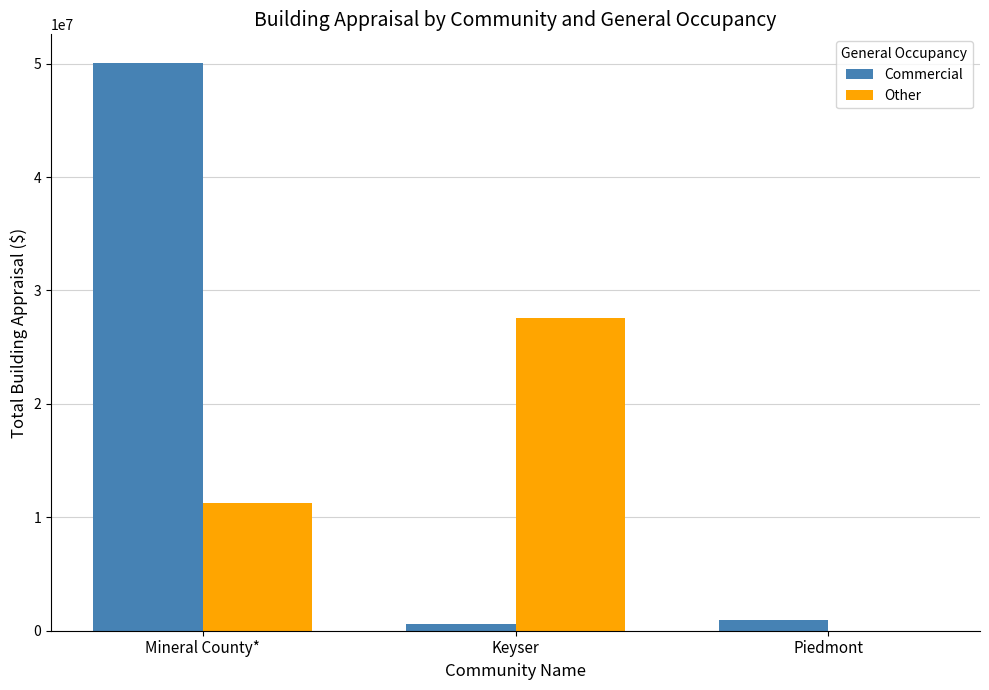

Which category has the highest value across all series?

Mineral County*